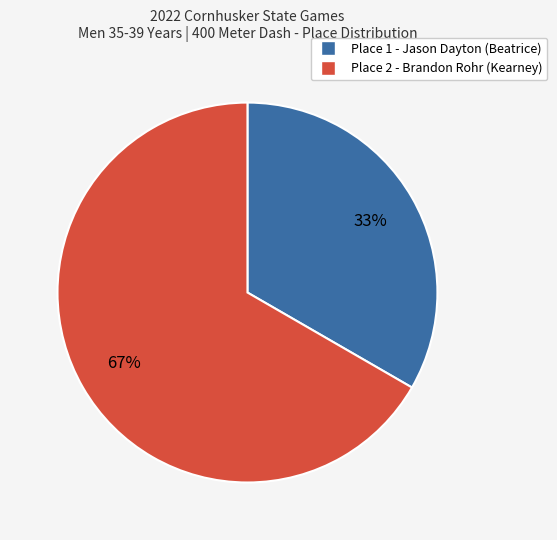

Is there a majority slice in this chart?

Yes